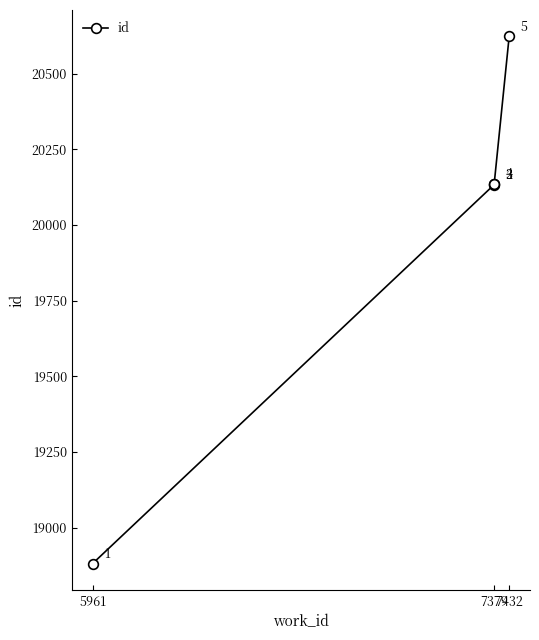

What is the change in value from 5961 to 7379?

+1254